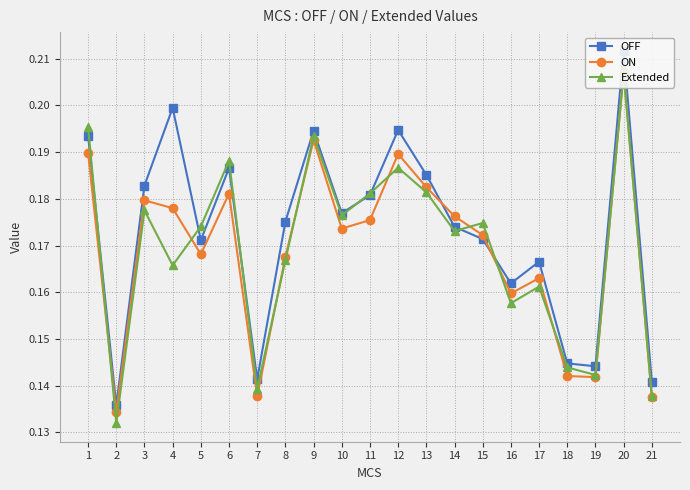

At how many categories does at least one series exceed 0?

21